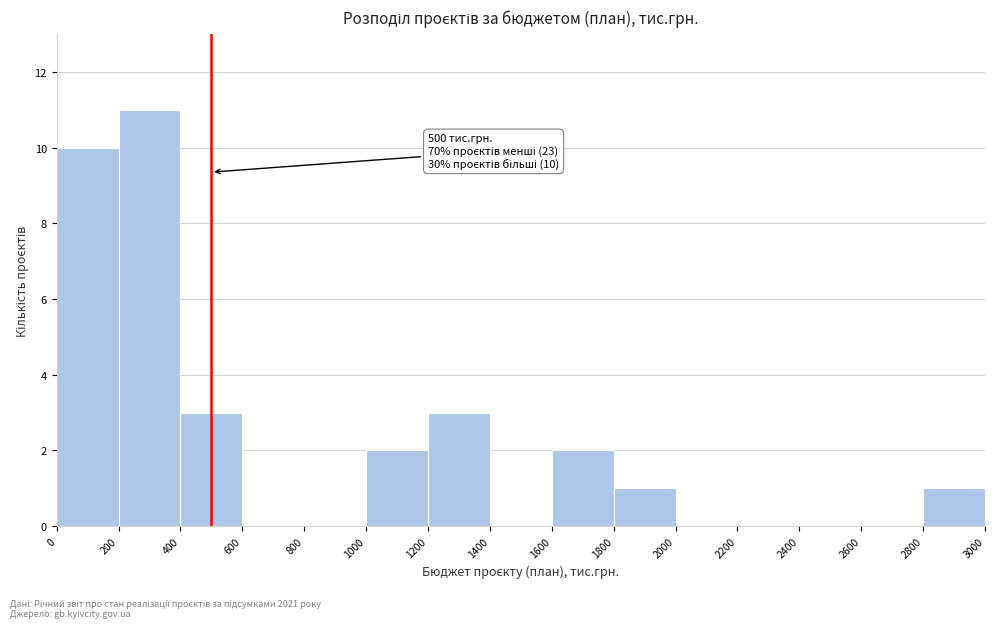

Over which range of the x-axis is the bar tallest?

200 to 400